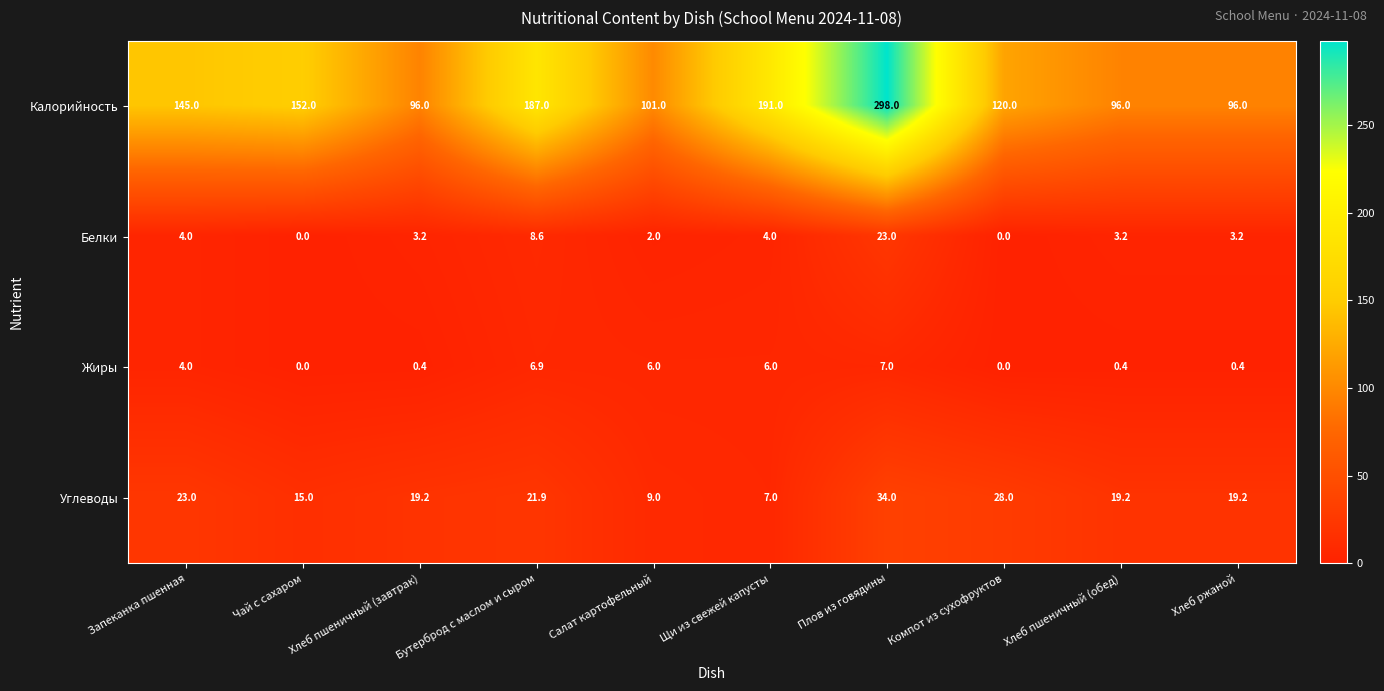

True or false: Углеводы has a value of 10.4 at Чай с сахаром.

False